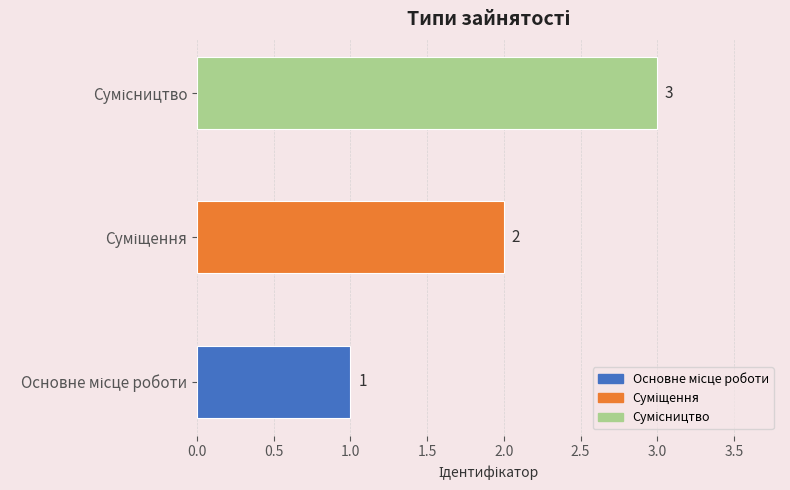

What is the difference between the maximum and minimum values?

2